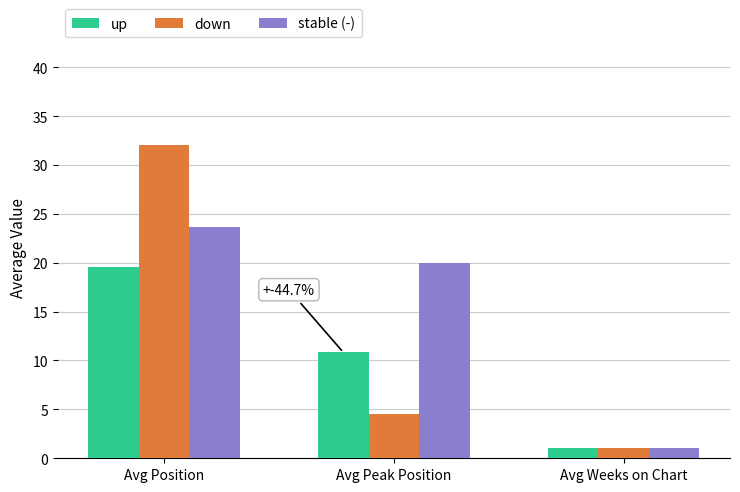

Reading left to right, what are all the values shown in this chart?

up: Avg Position=19.6	Avg Peak Position=10.8	Avg Weeks on Chart=1.0
down: Avg Position=32.0	Avg Peak Position=4.5	Avg Weeks on Chart=1.0
stable (-): Avg Position=23.7	Avg Peak Position=20.0	Avg Weeks on Chart=1.0